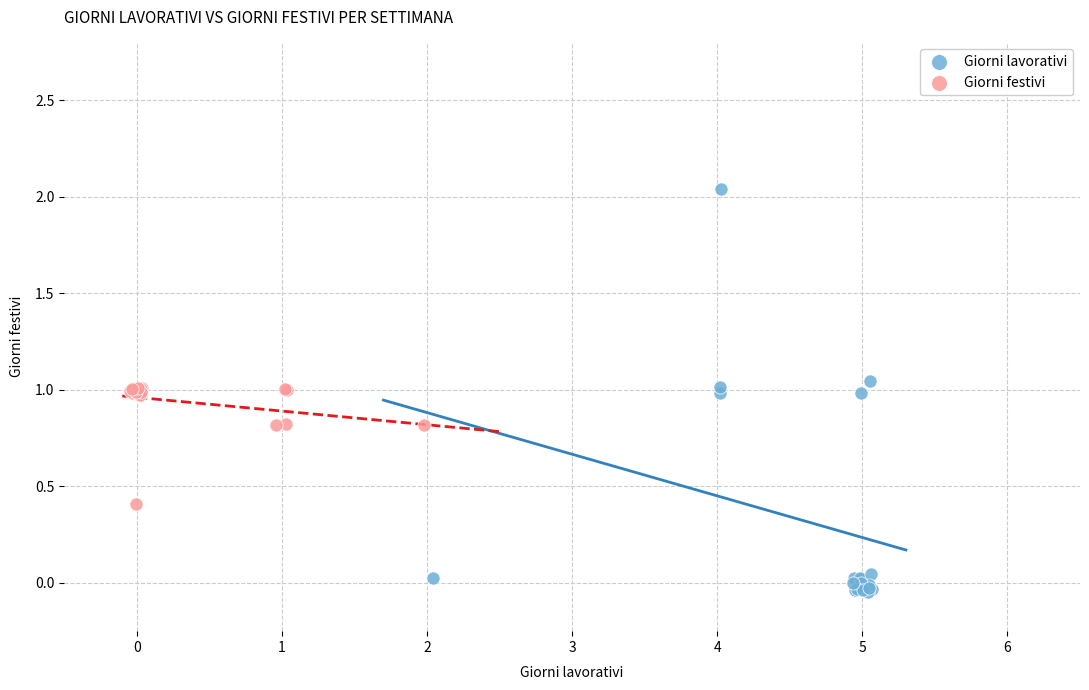

Which series reaches the minimum Y coordinate?

Giorni lavorativi